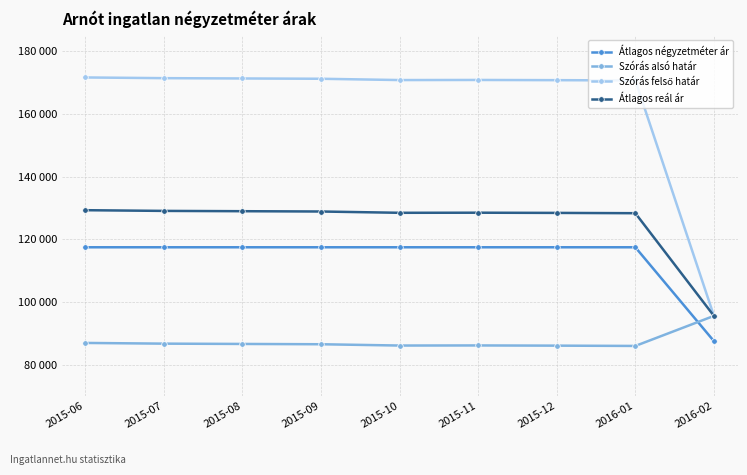

Does the chart have visible grid lines?

Yes